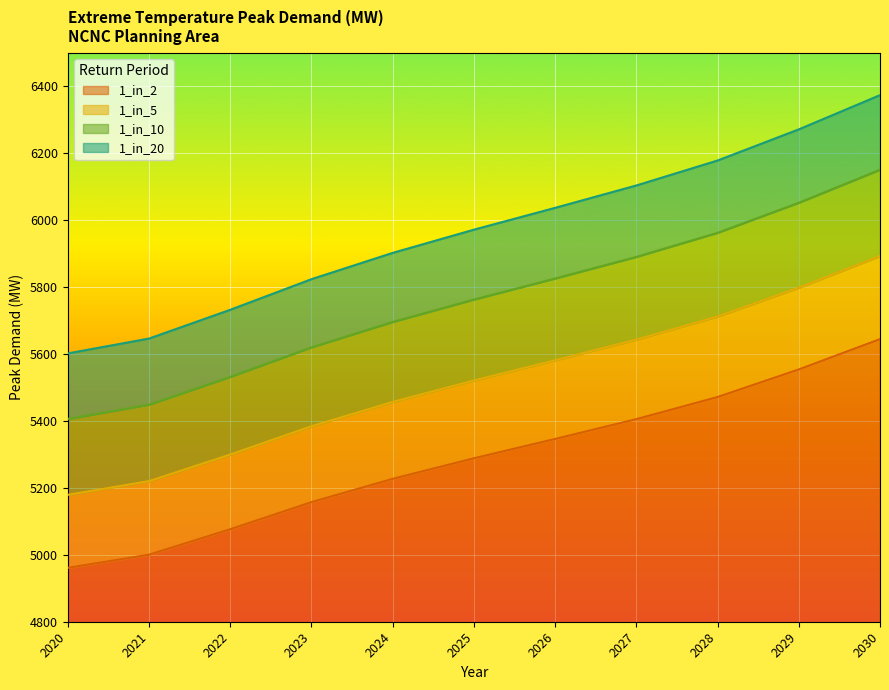

Does the chart display data point markers on the line(s)?

No